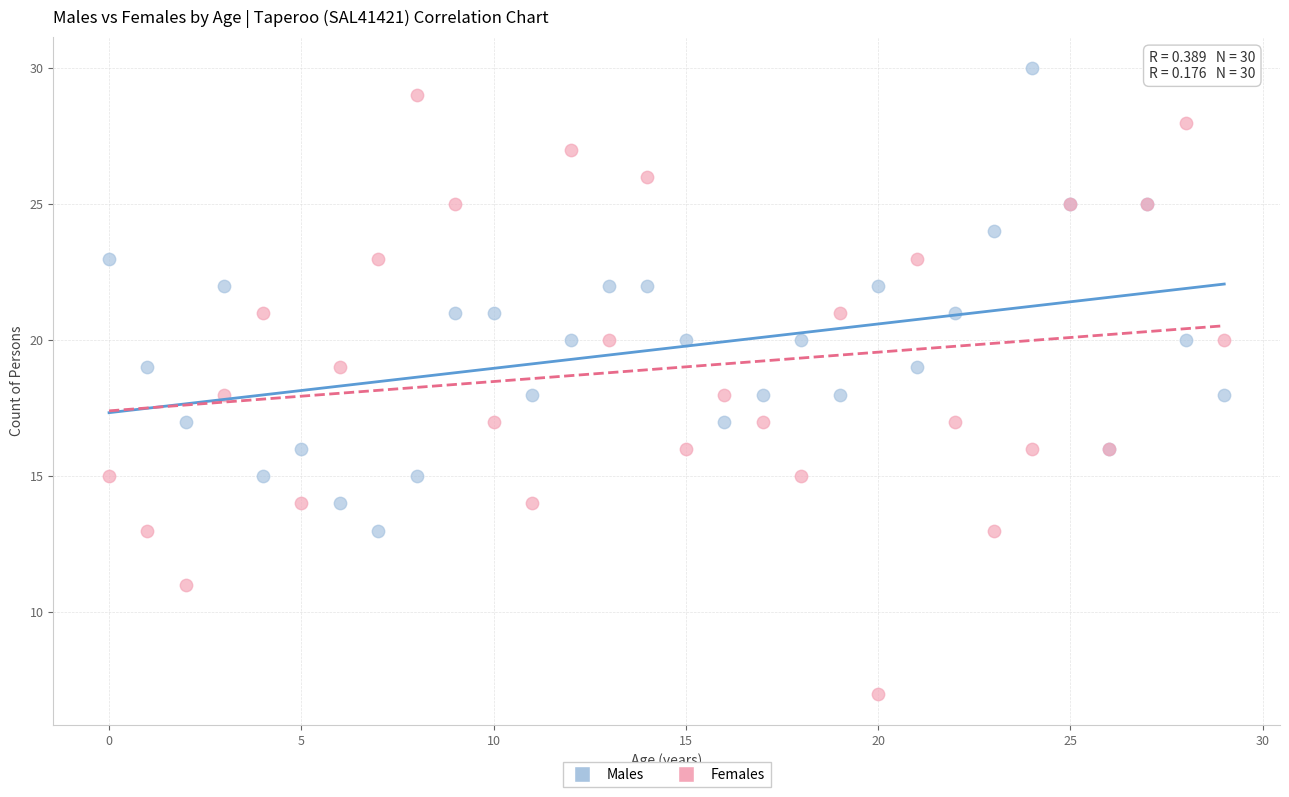

Which series reaches the minimum Y coordinate?

Females